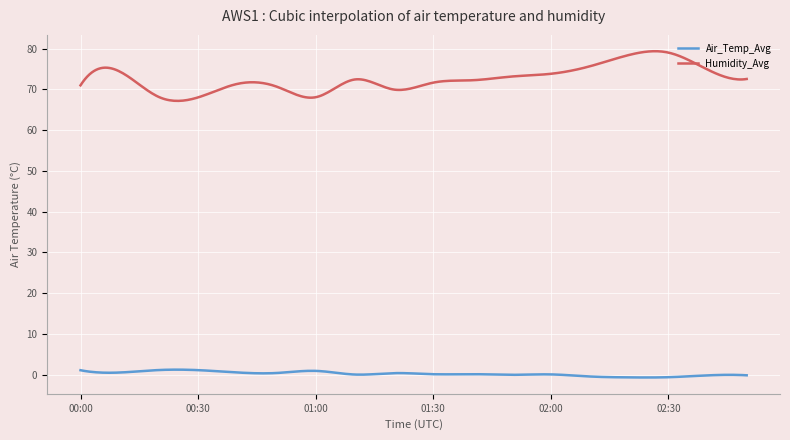

What is the difference between the maximum and minimum values in the Humidity_Avg series?

12.2